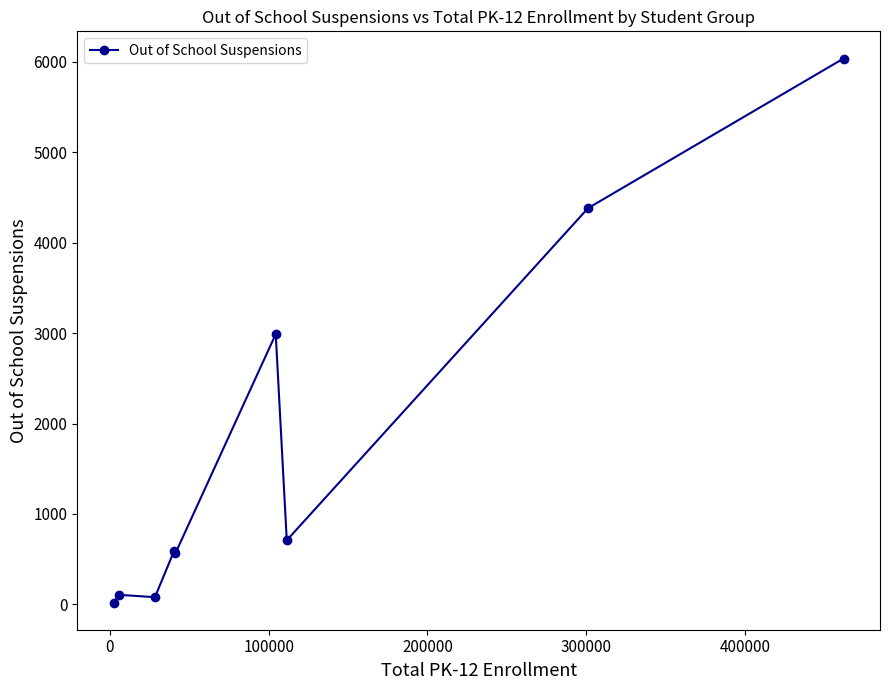

True or false: the data has more than 0 interior local peaks.

True